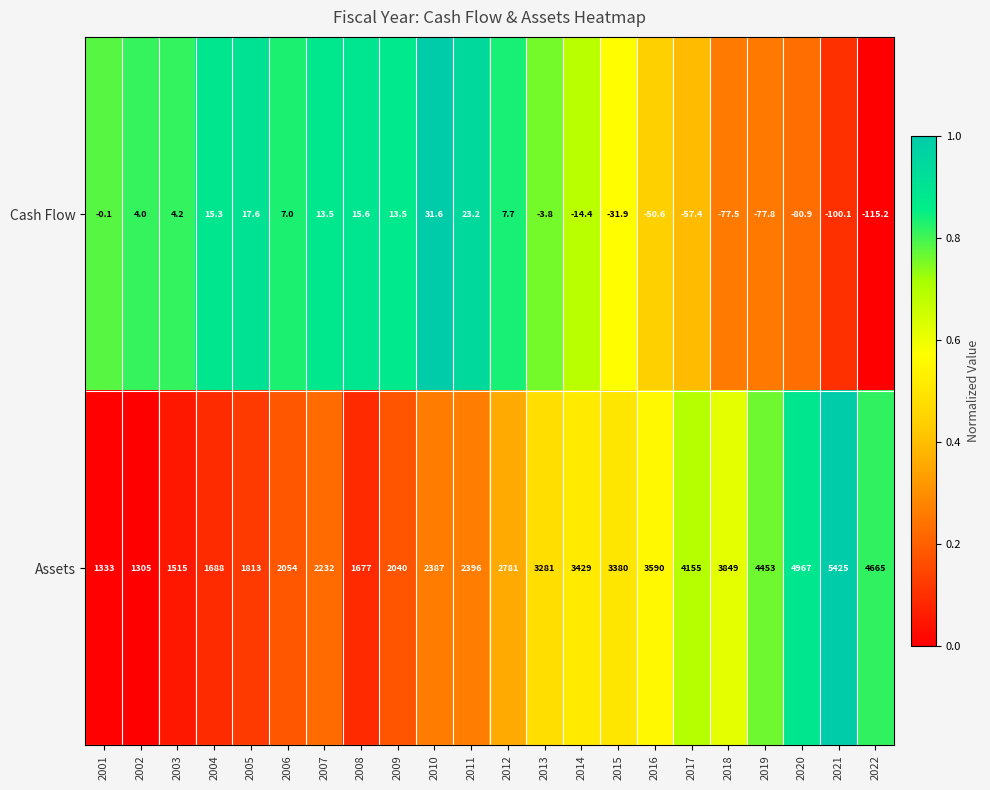

What is the total value across all series at 2010?

2418.6